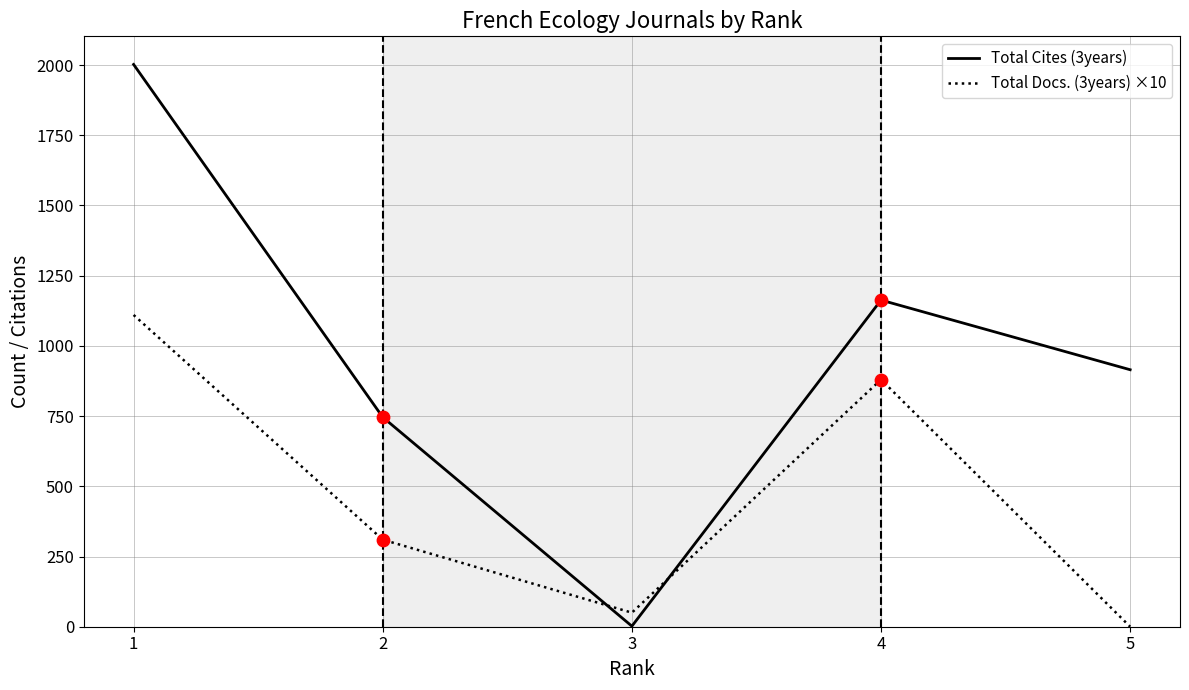

What is the maximum value shown in the chart?

2002